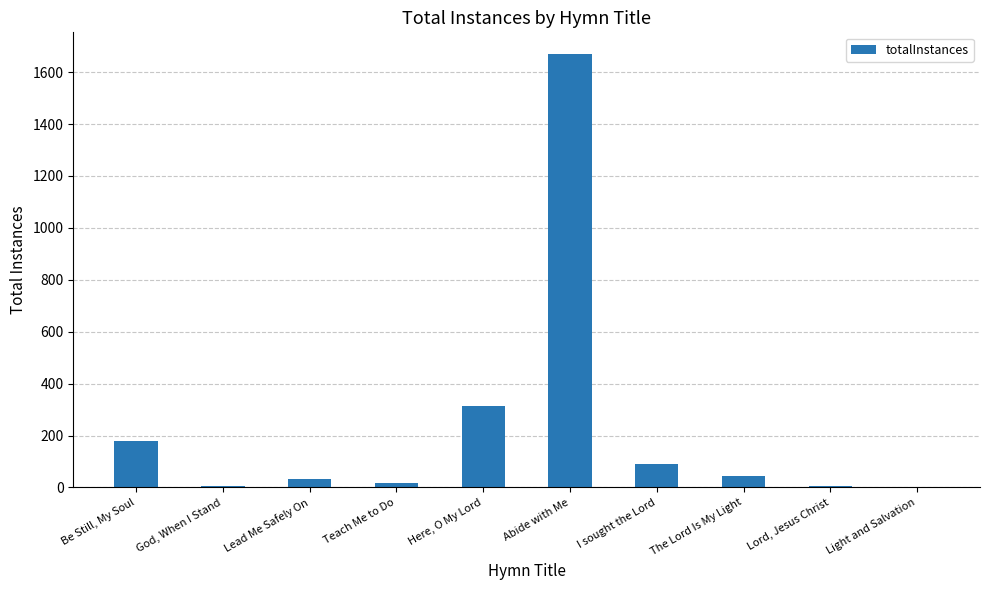

What is the change in value from Be Still, My Soul to The Lord Is My Light?

-134